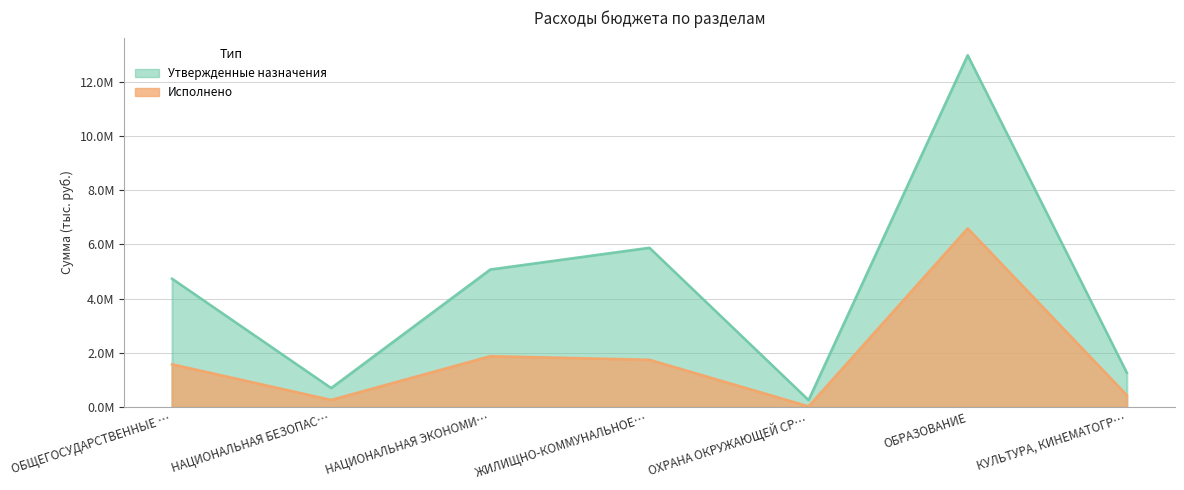

At which label does Исполнено first exceed 1583434?

НАЦИОНАЛЬНАЯ ЭКОНОМИ…